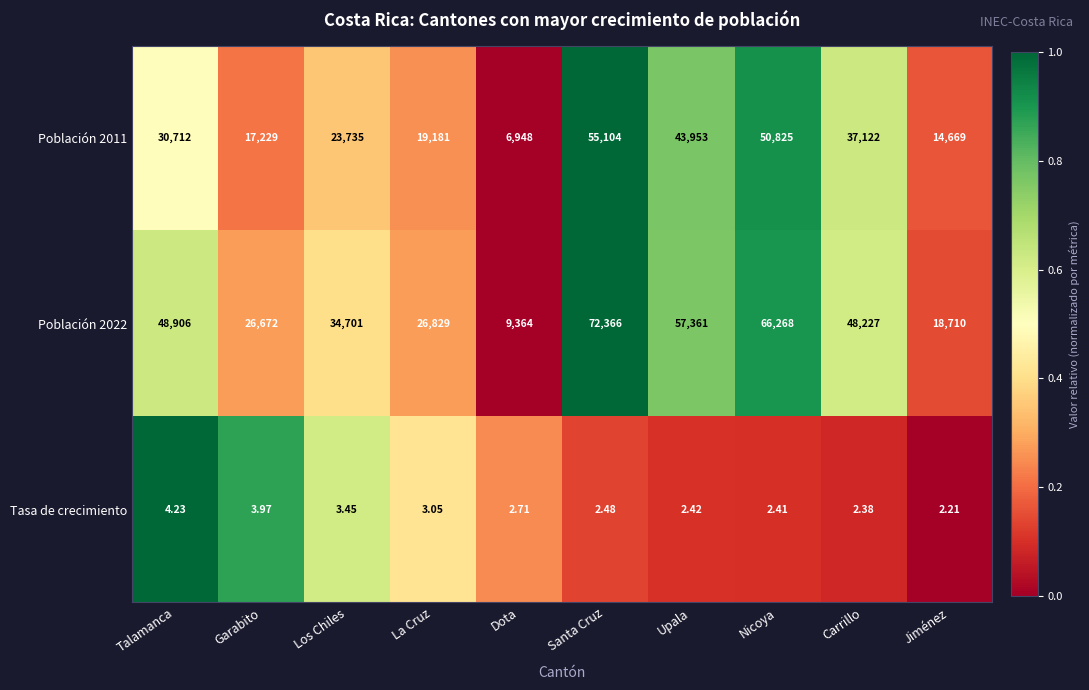

At which category does the chart reach its minimum across all series?

Jiménez